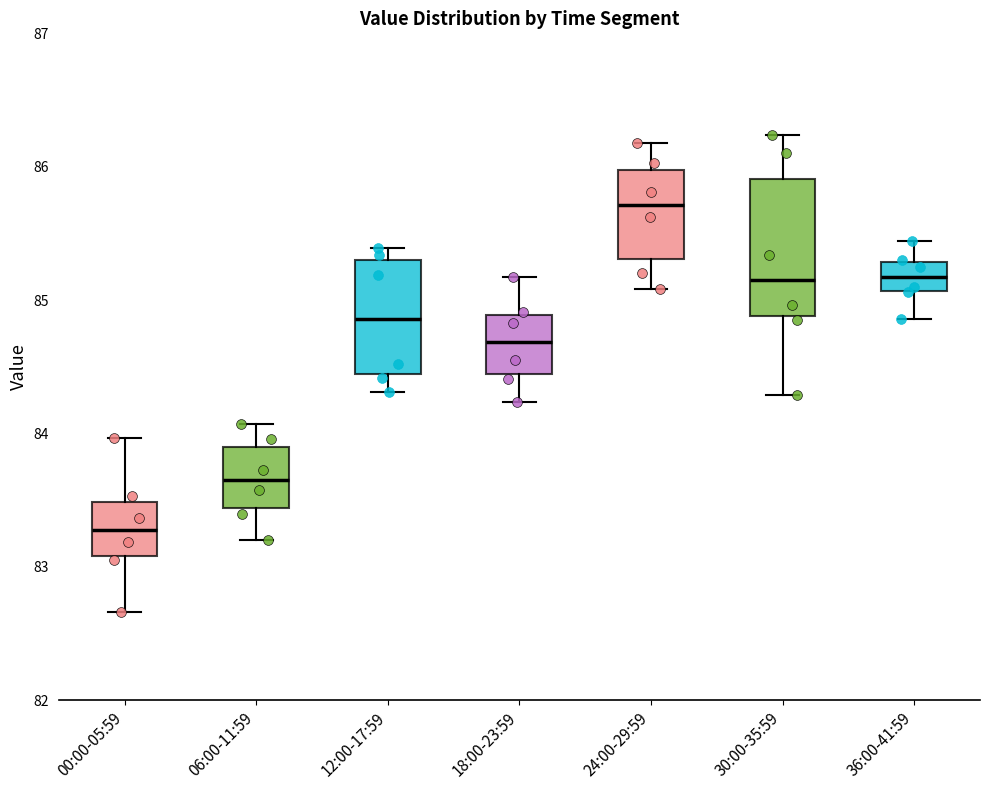

Where does the median line of the box for 36:00-41:59 sit on the y-axis? The values are not printed on the chart, so give them approximately, as read against the axis.

85.2